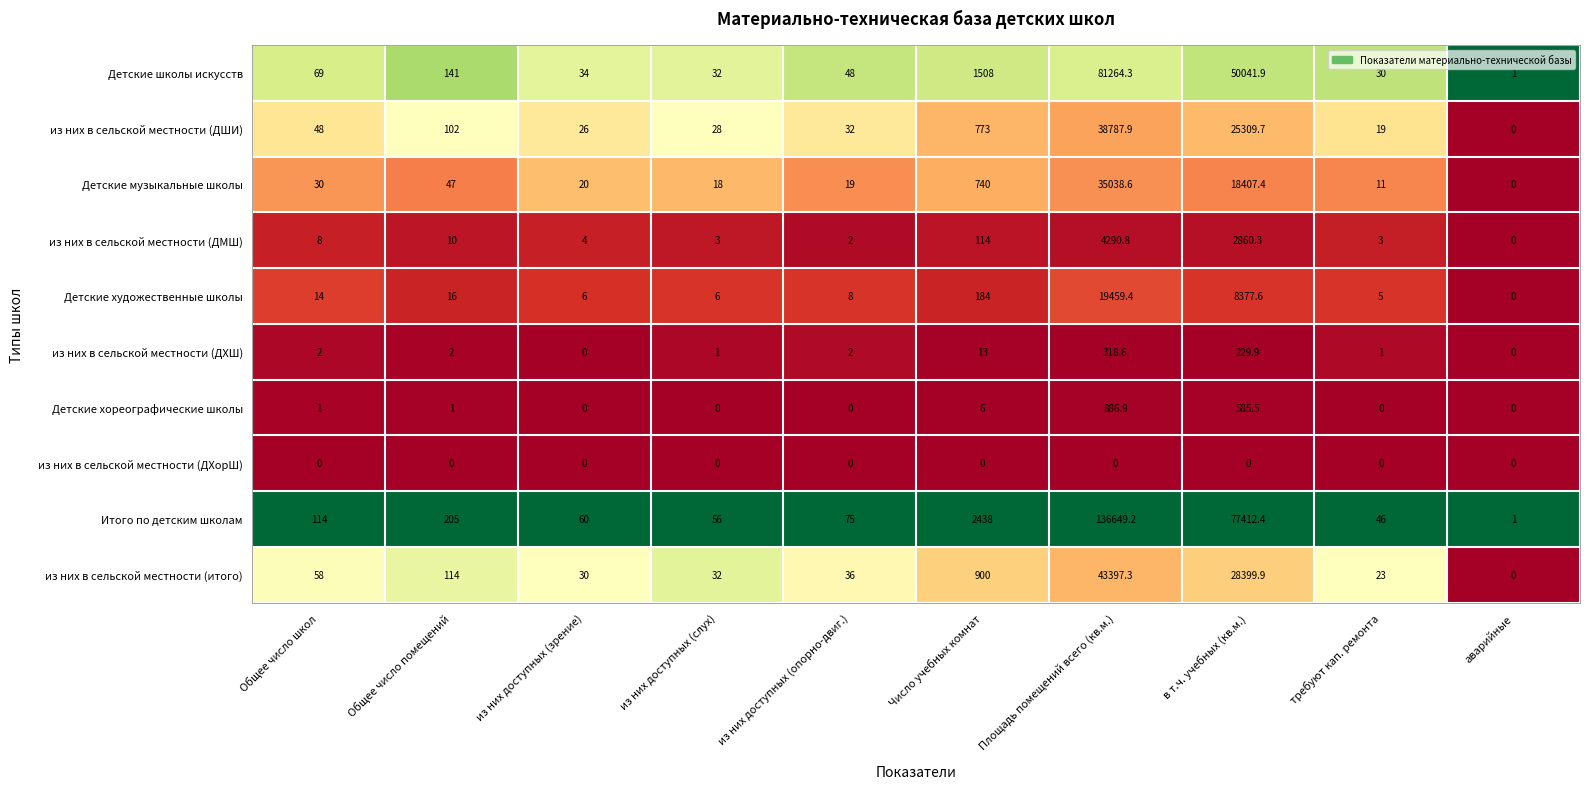

What is the difference between the maximum and minimum values in the Детские хореографические школы series?

886.9